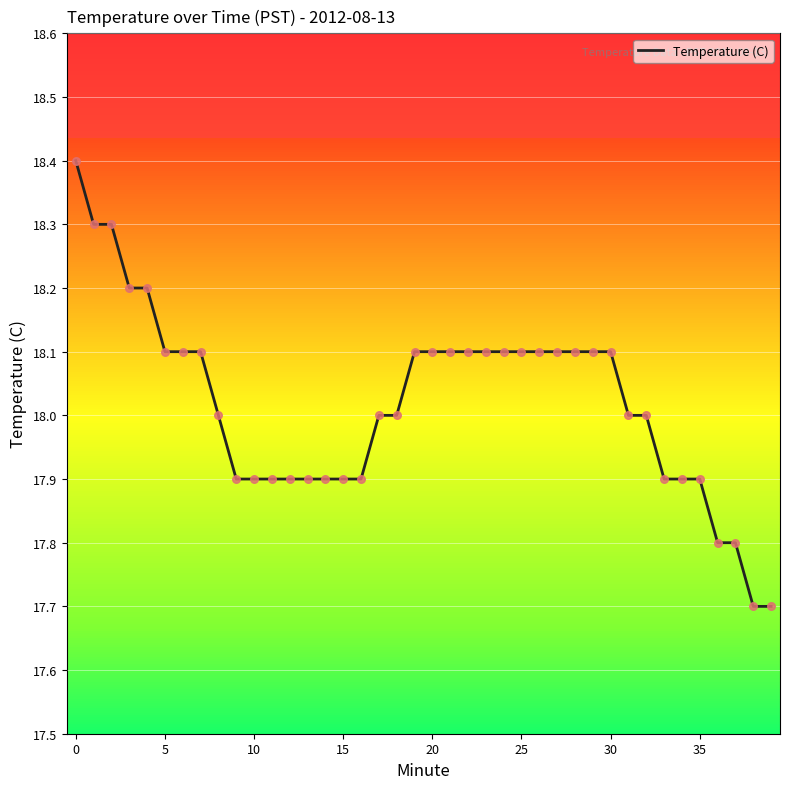

What is the maximum value shown in the chart?

18.4